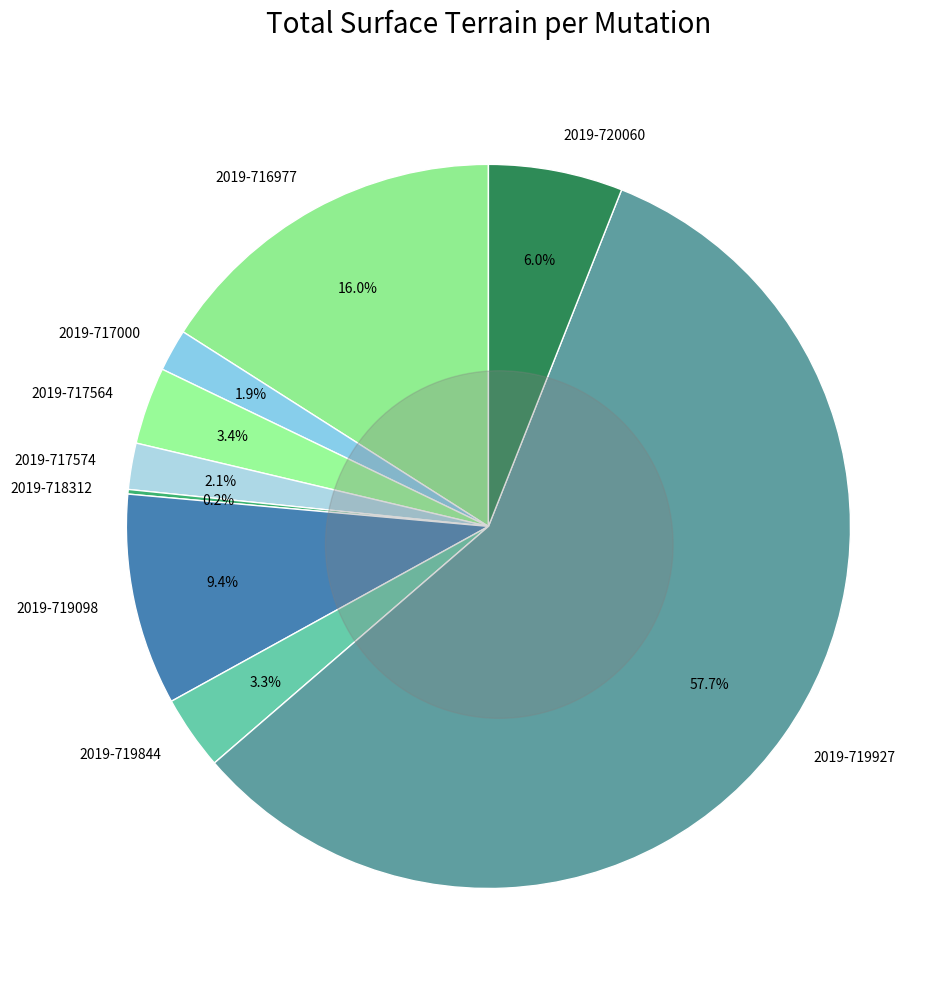

Is it true that 2019-717000 is 1% of the pie?

False